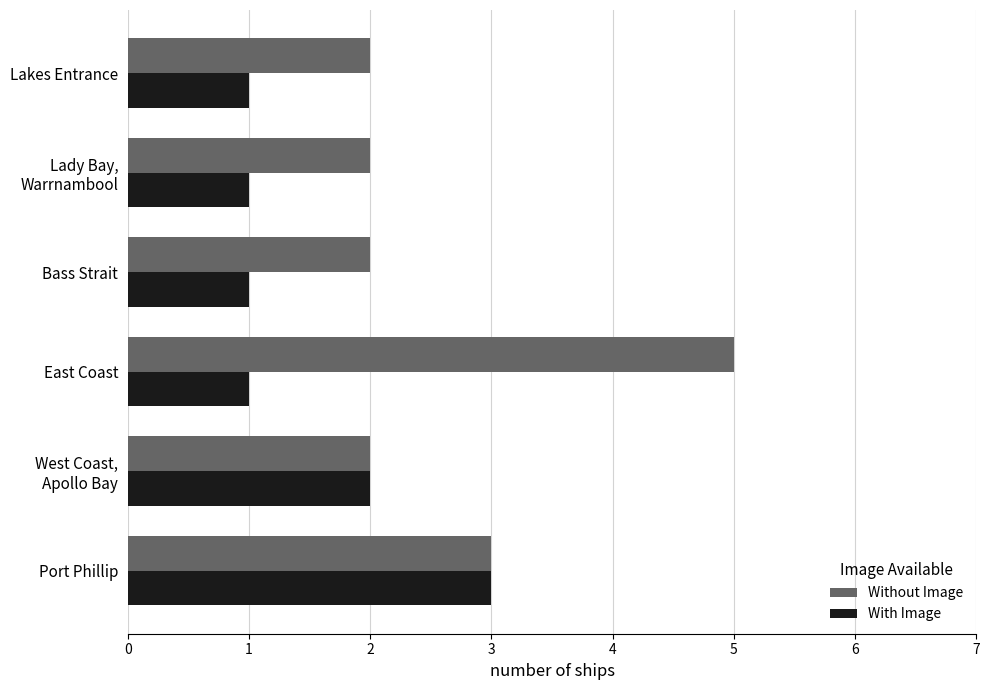

At which category does the chart reach its peak across all series?

East Coast